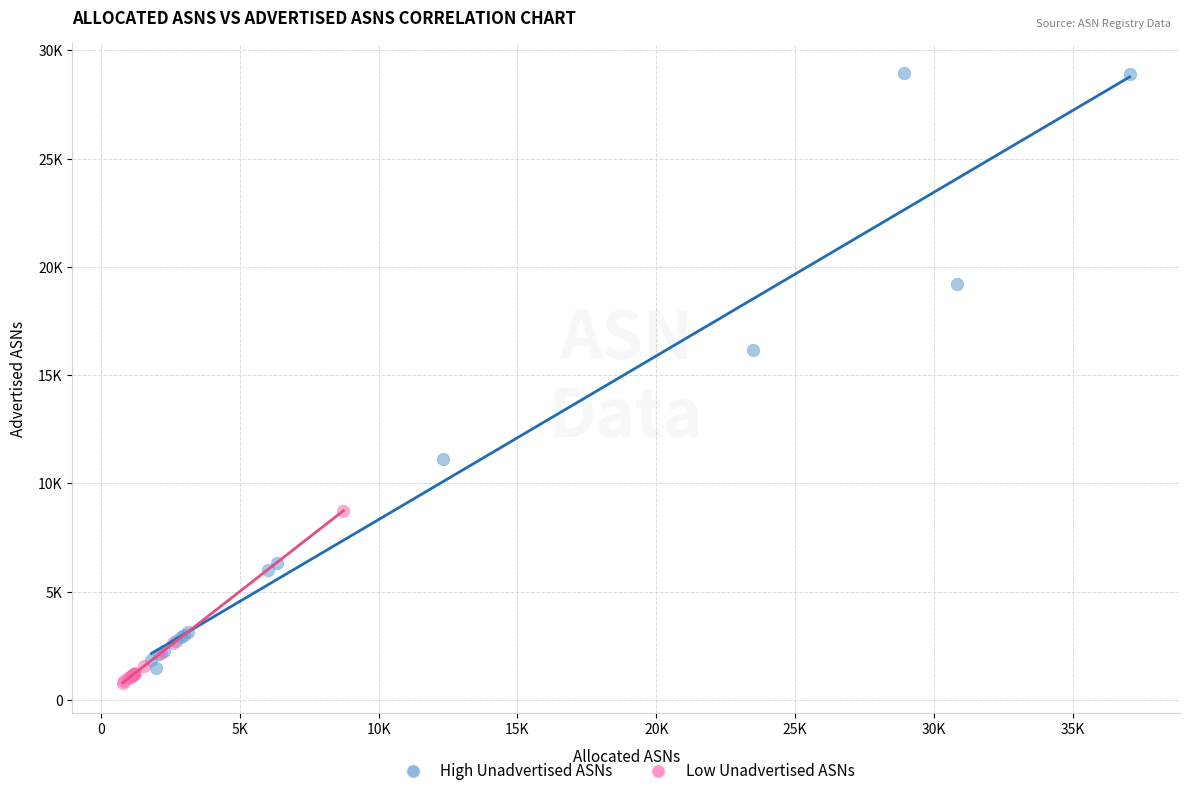

Which series has the widest spread of Y values?

High Unadvertised ASNs